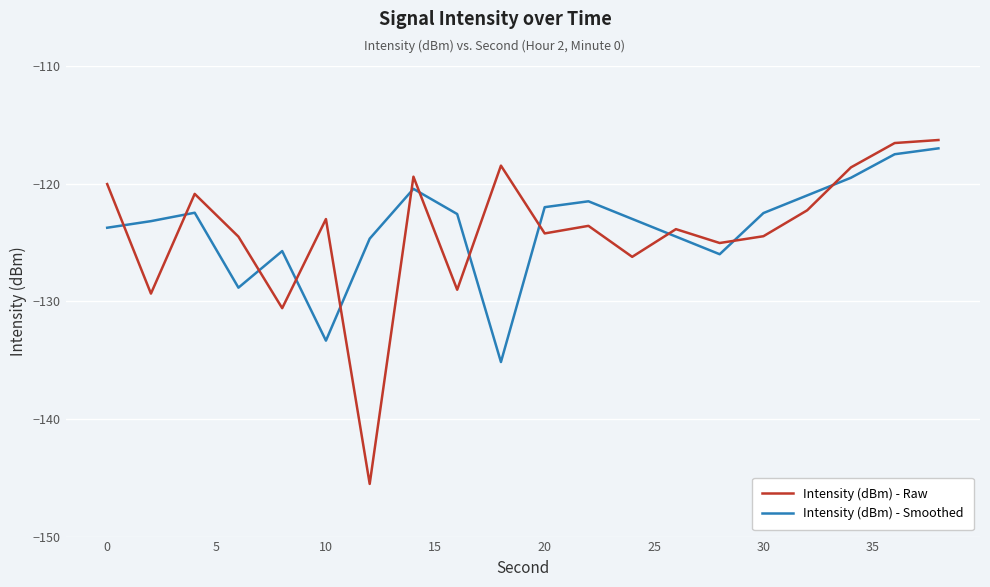

What is the maximum value for Intensity (dBm) - Raw?

-116.3